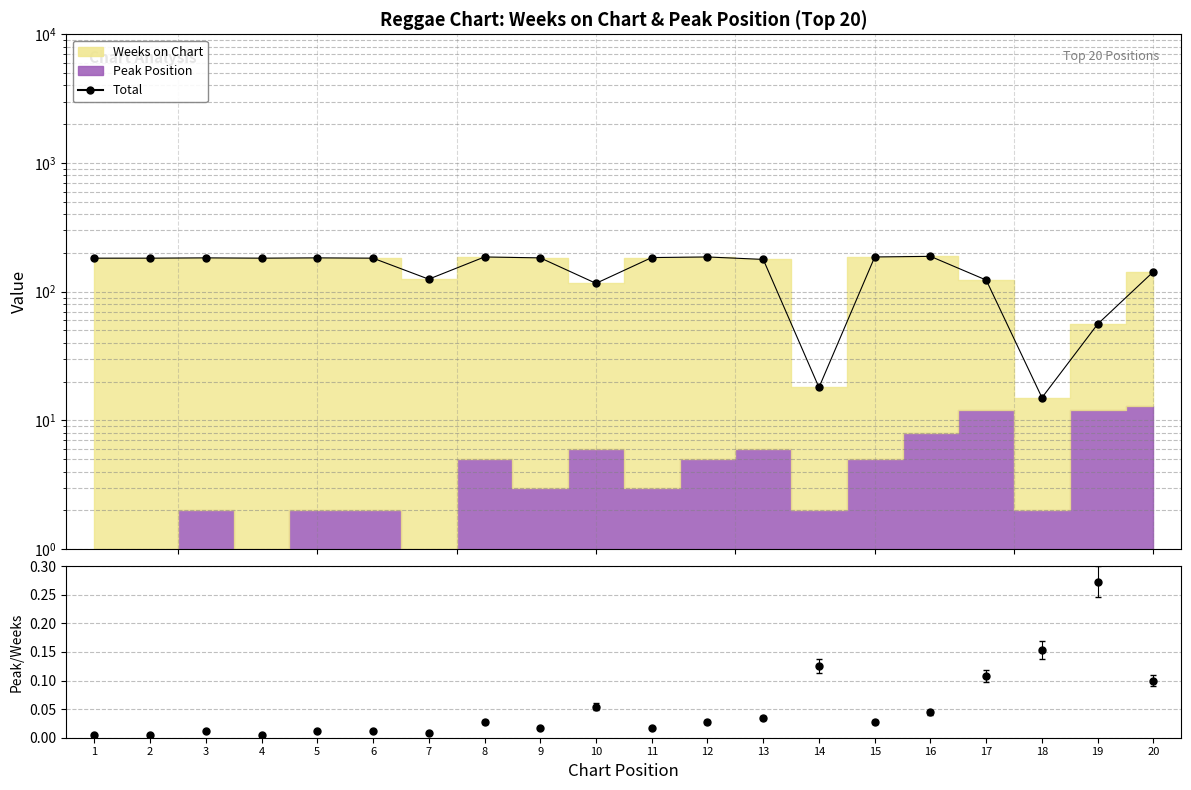

What is the sum of the values at 7 and 18?

140